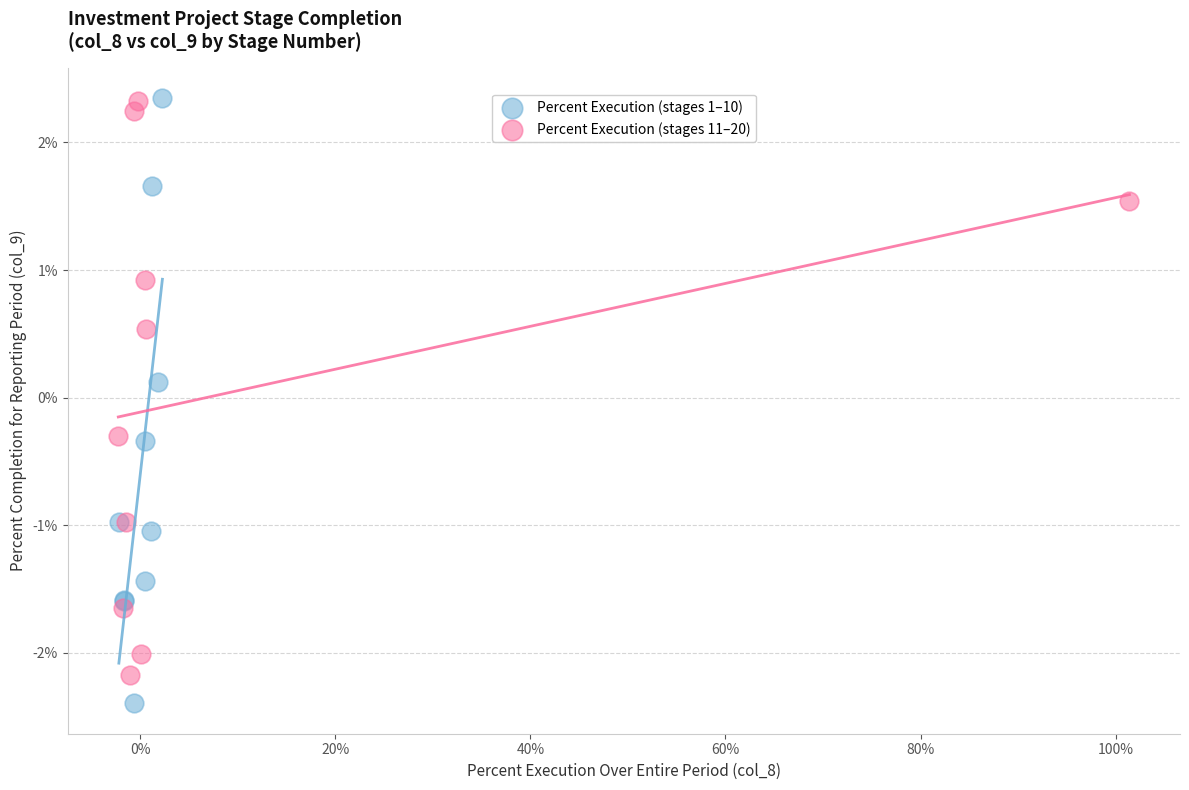

Which series contains the lowest Y value?

Percent Execution (stages 1–10)